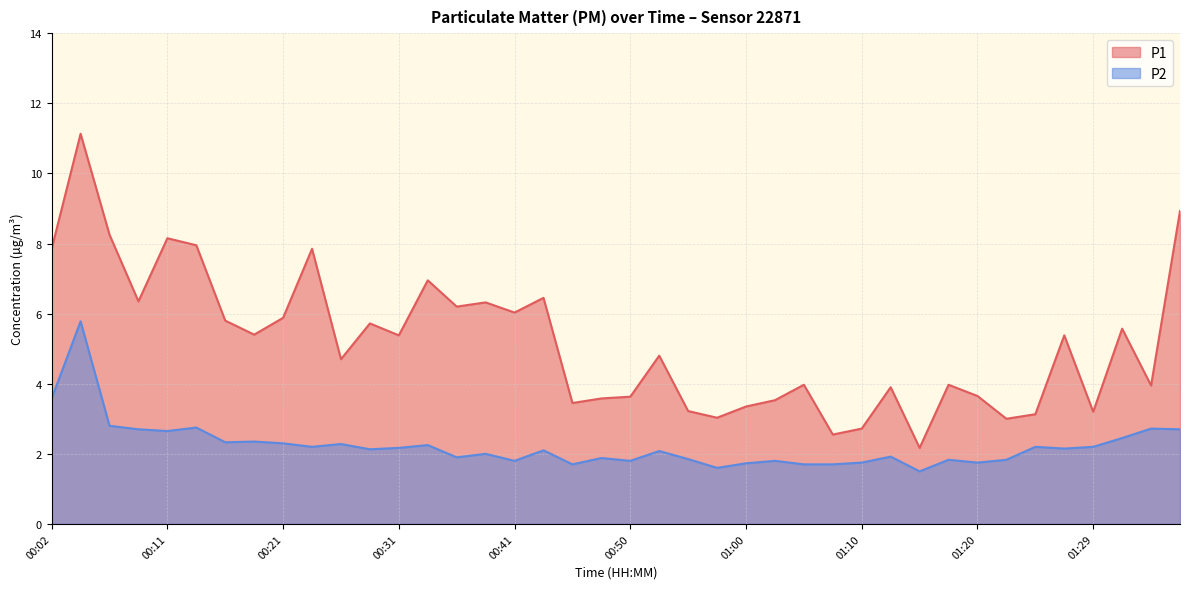

Rank the categories by P1 value from lowest to highest.

01:15, 01:08, 01:10, 01:22, 00:58, 01:25, 01:29, 00:55, 01:00, 00:45, 01:03, 00:48, 00:50, 01:20, 01:12, 01:34, 01:05, 01:17, 00:26, 00:53, 00:31, 01:27, 00:19, 01:32, 00:28, 00:16, 00:21, 00:41, 00:36, 00:38, 00:09, 00:43, 00:33, 00:02, 00:24, 00:14, 00:11, 00:06, 01:37, 00:04